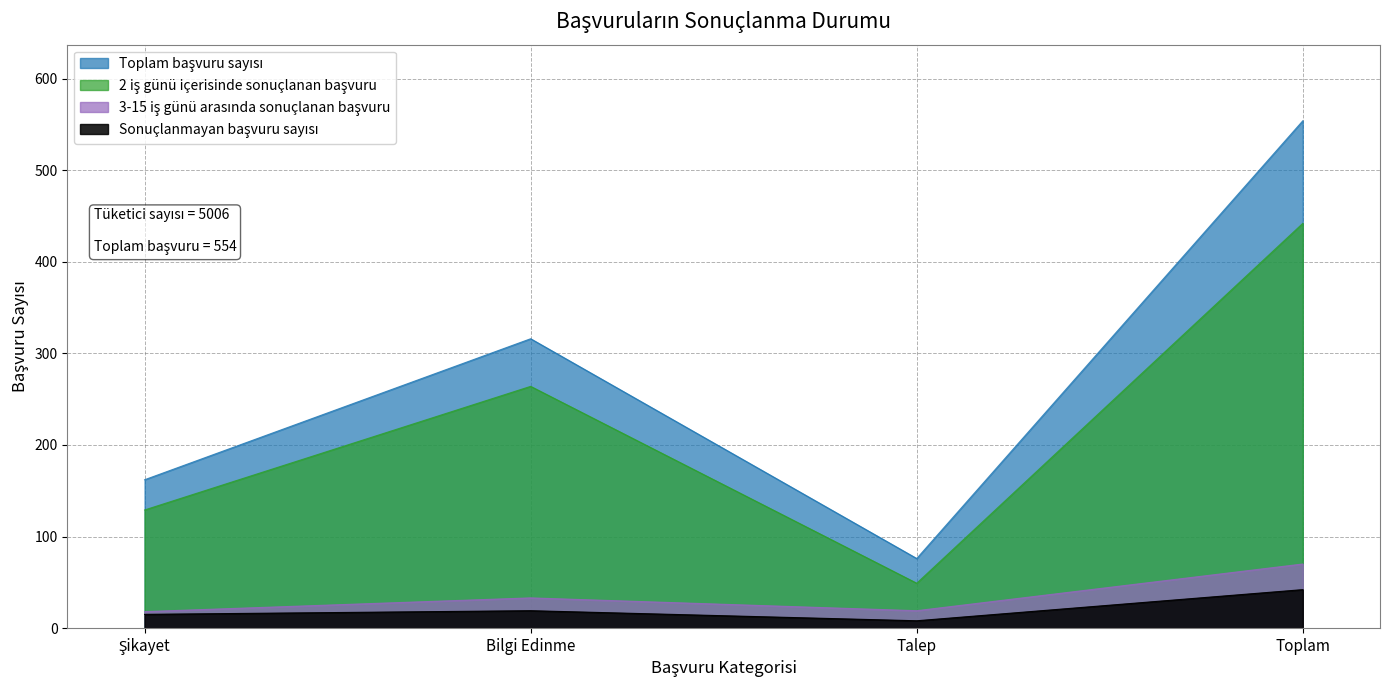

True or false: 3-15 iş günü arasında sonuçlanan başvuru has a value of 33 at Bilgi Edinme.

True